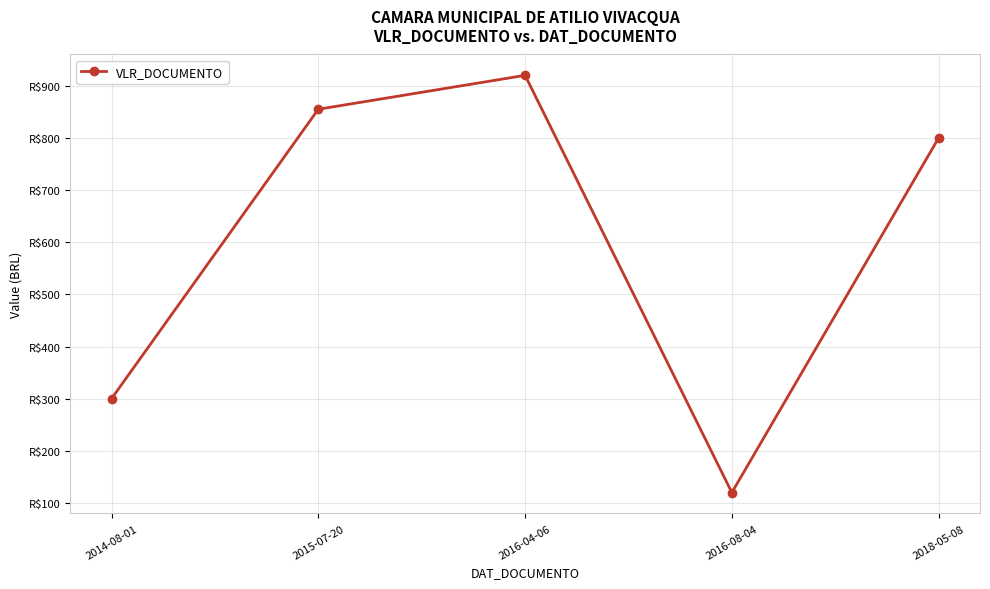

How many distinct data groups are displayed?

1